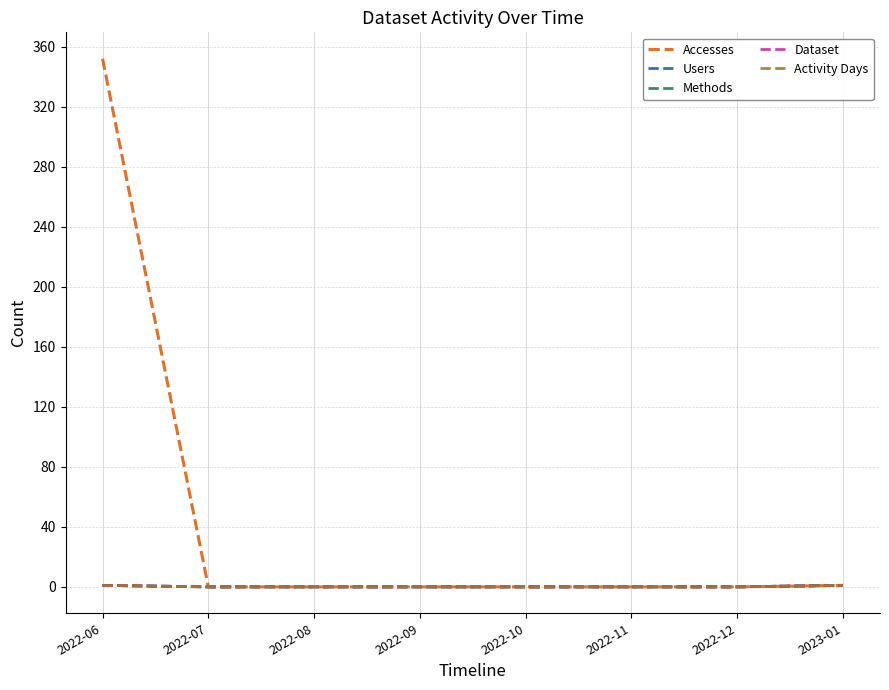

How many lines are shown in the chart?

5